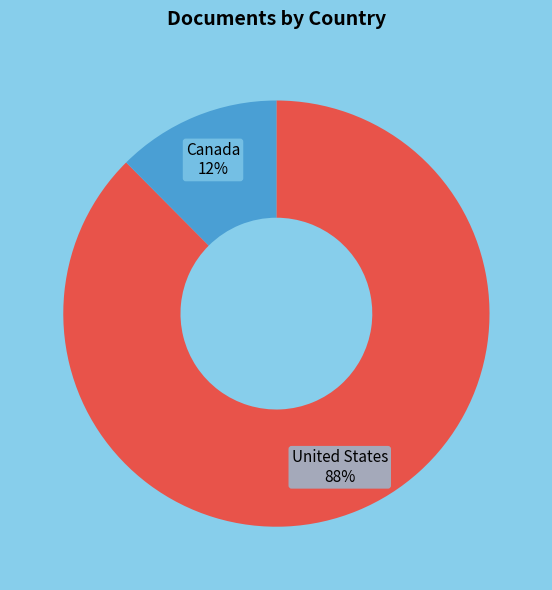

Rank the categories by value from lowest to highest.

Canada, United States